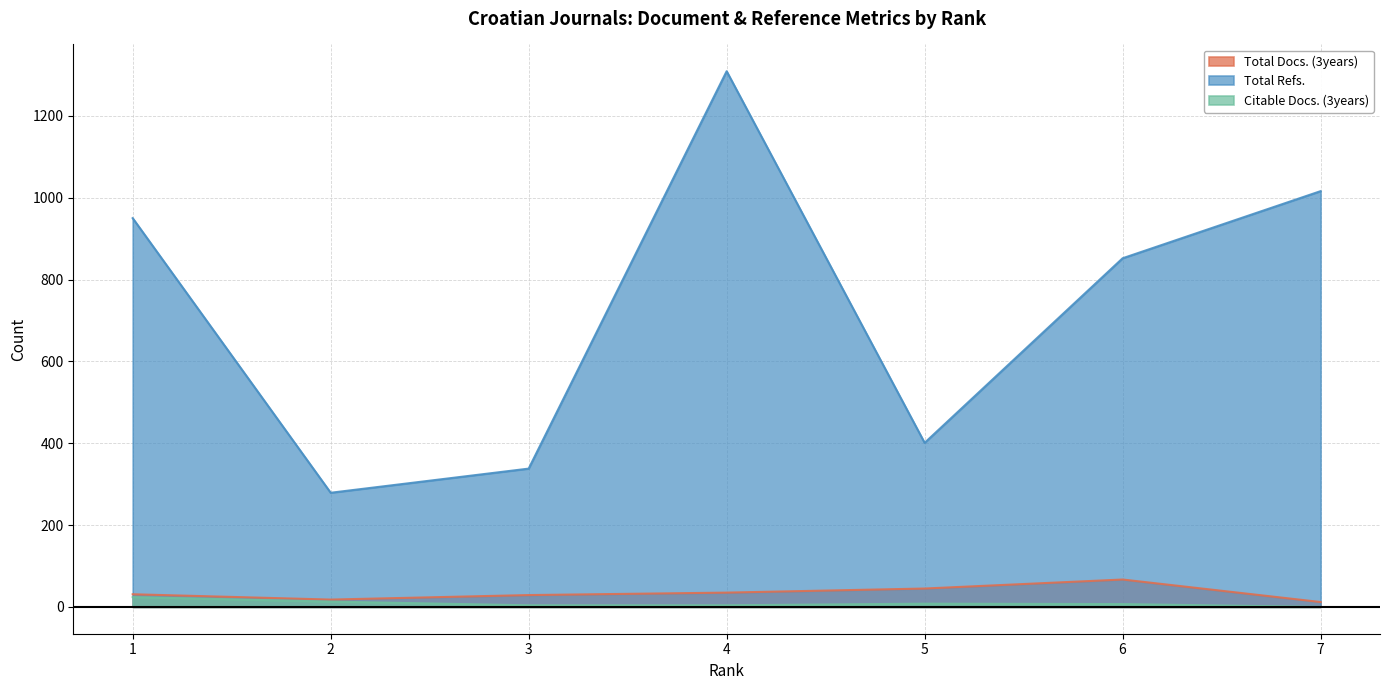

List the series in order of their peak value, highest first.

Total Refs., Total Docs. (3years), Citable Docs. (3years)